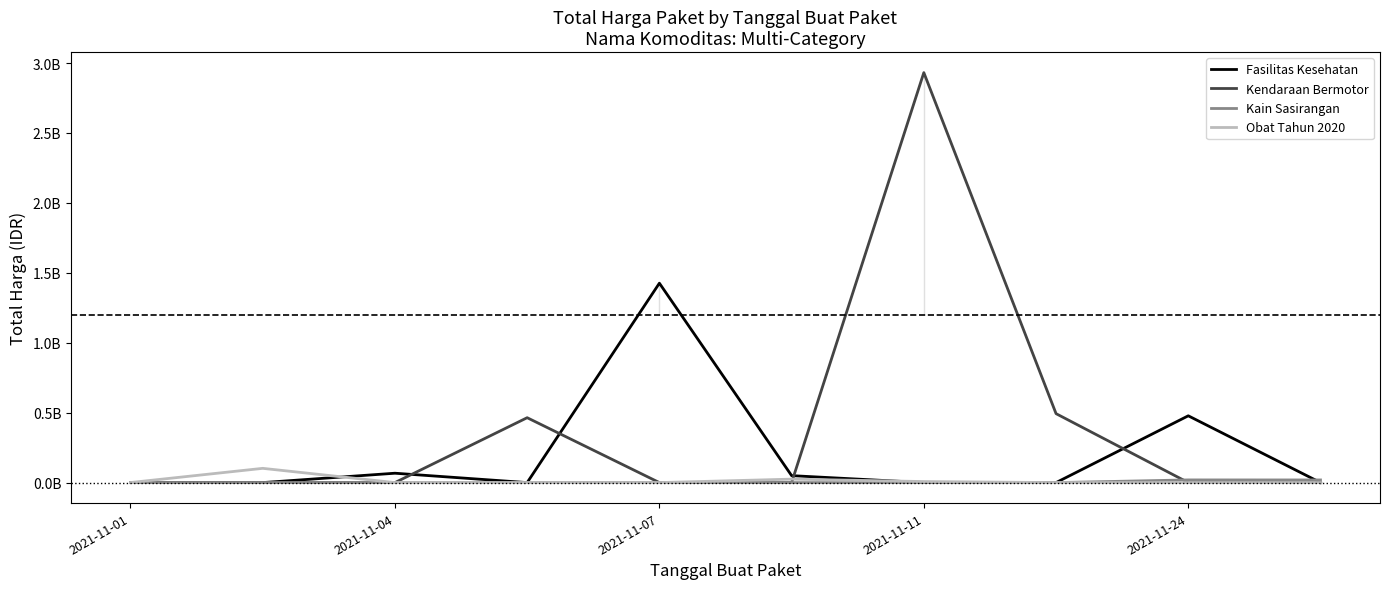

How many positive values does the Kendaraan Bermotor series have?

3